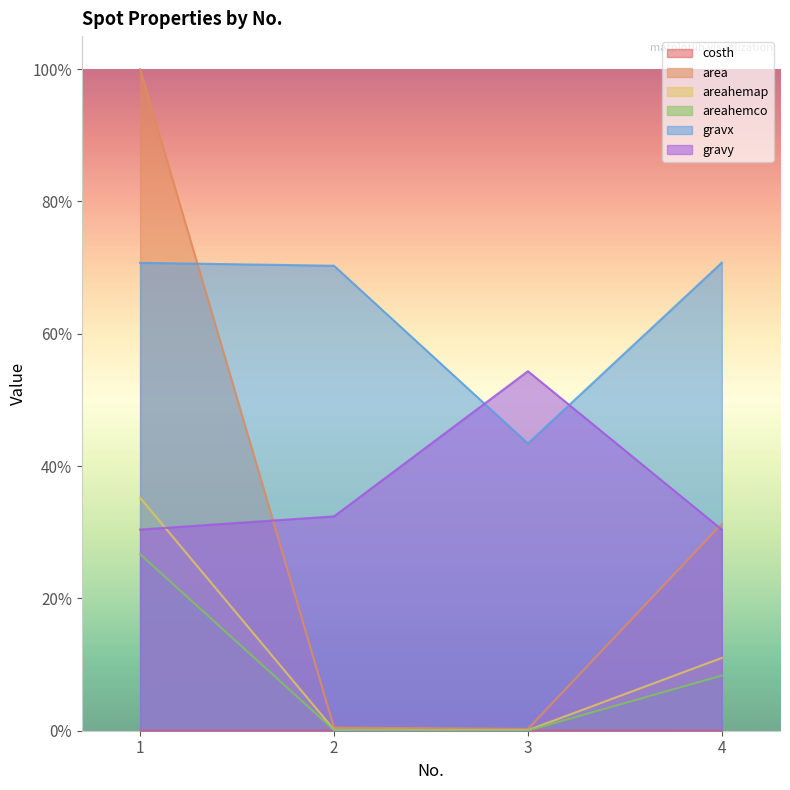

Which series has the widest spread of values?

area